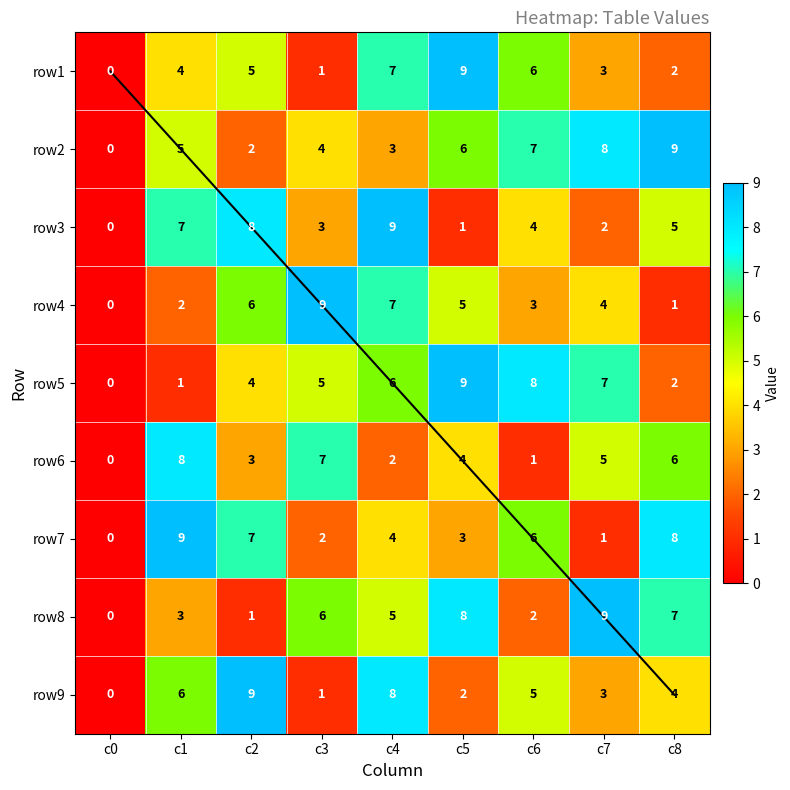

How many values in row2 are above zero?

8